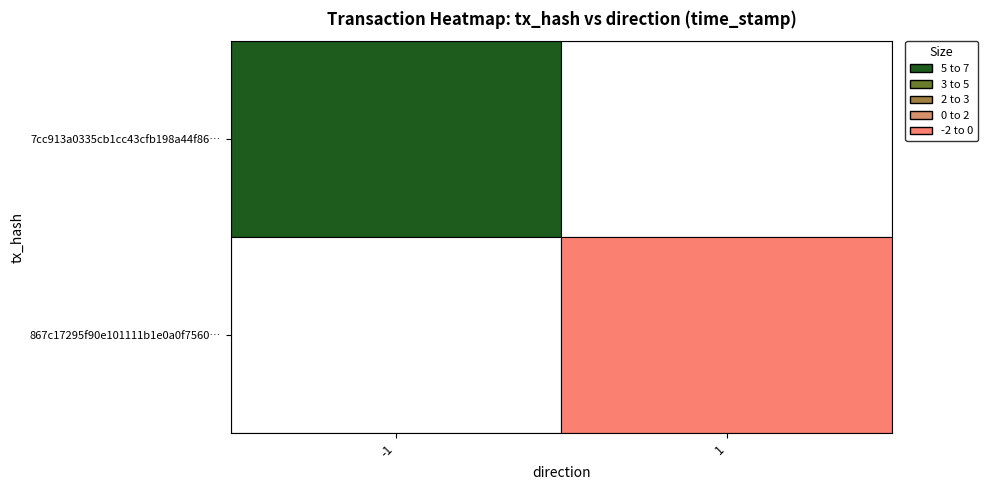

At how many categories does at least one series exceed 1246472982?

1